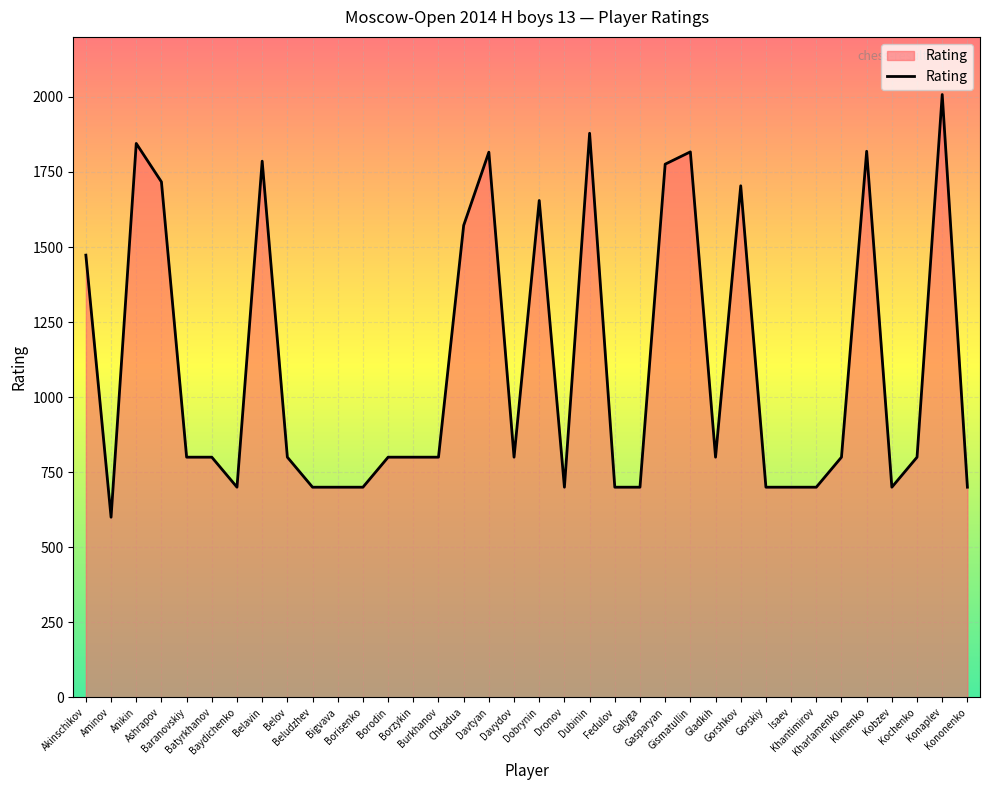

What is the difference between the maximum and minimum values?

1408